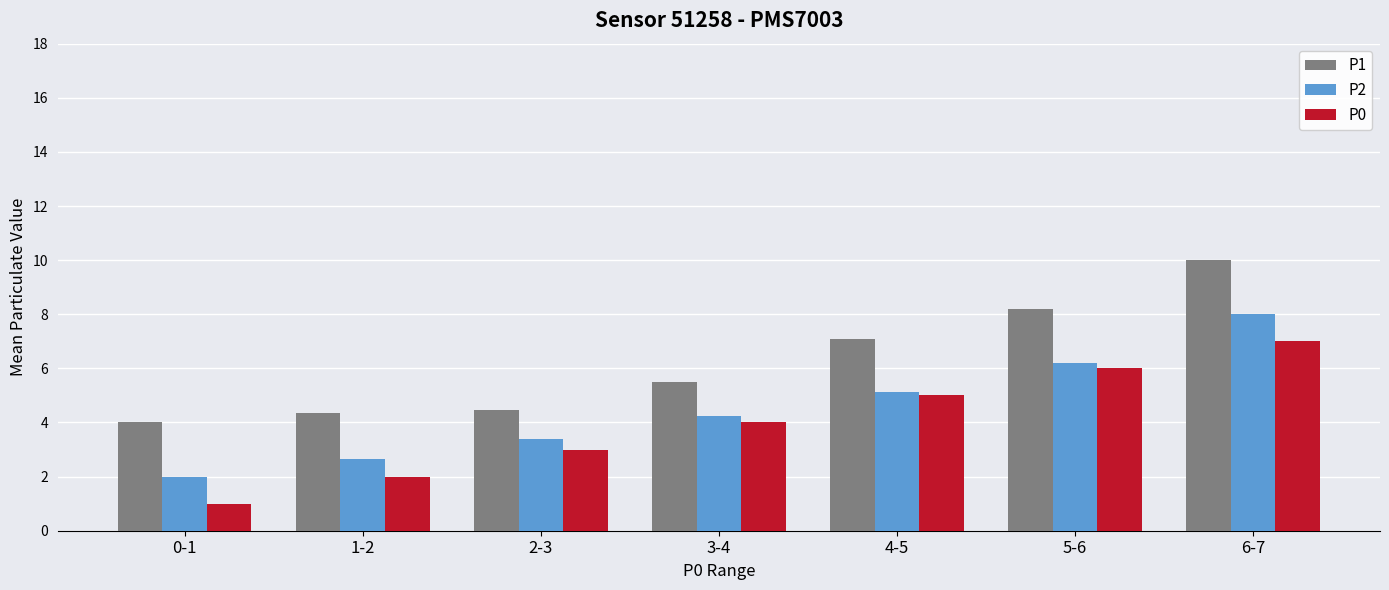

How many bars are there in each group?

3